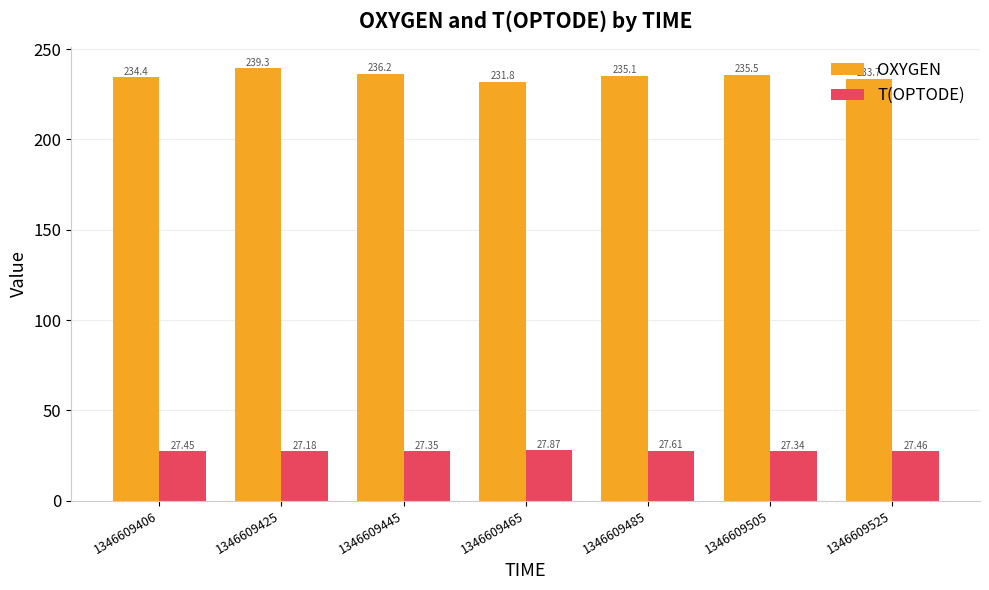

Rank the categories by OXYGEN value from lowest to highest.

1346609465, 1346609525, 1346609406, 1346609485, 1346609505, 1346609445, 1346609425